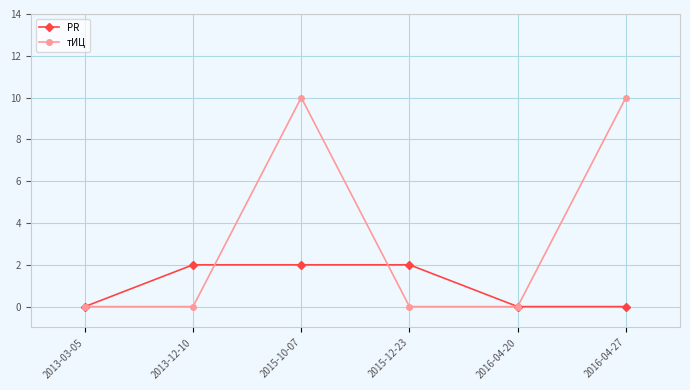

What is the highest value of the тИЦ series?

10